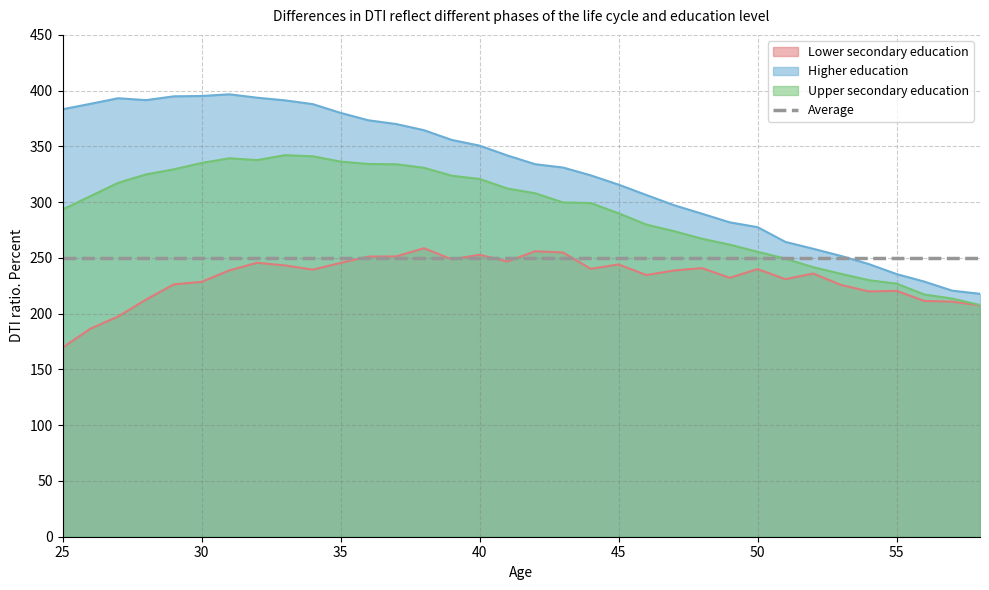

How many series are shown in this chart?

4